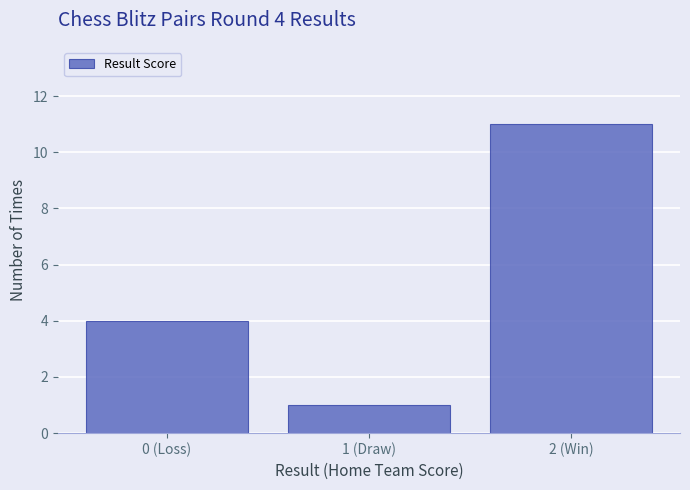

Reading left to right, list all the values displayed in this chart.

4	1	11